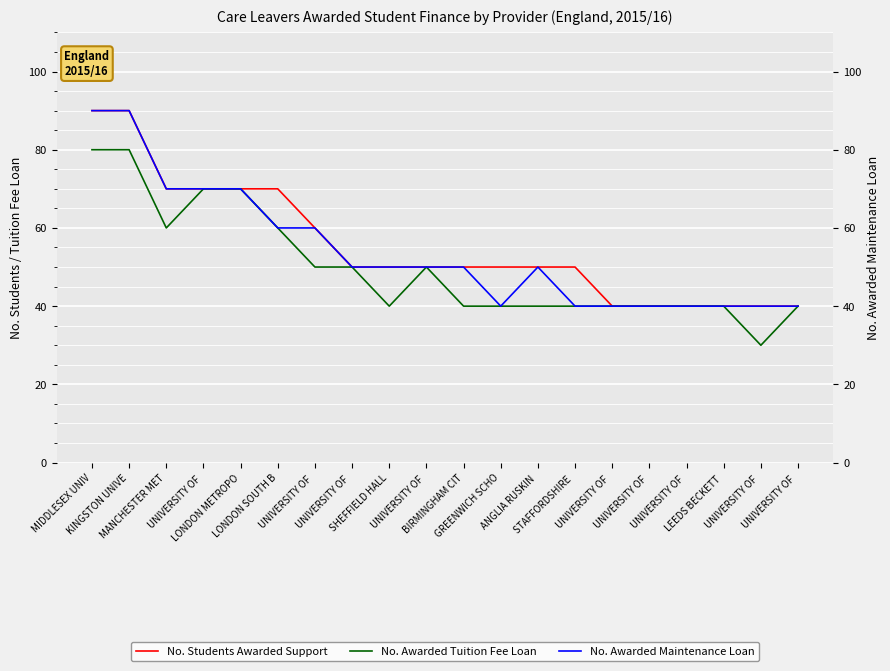

What are all the series names shown in the legend?

No. Students Awarded Support, No. Awarded Tuition Fee Loan, No. Awarded Maintenance Loan